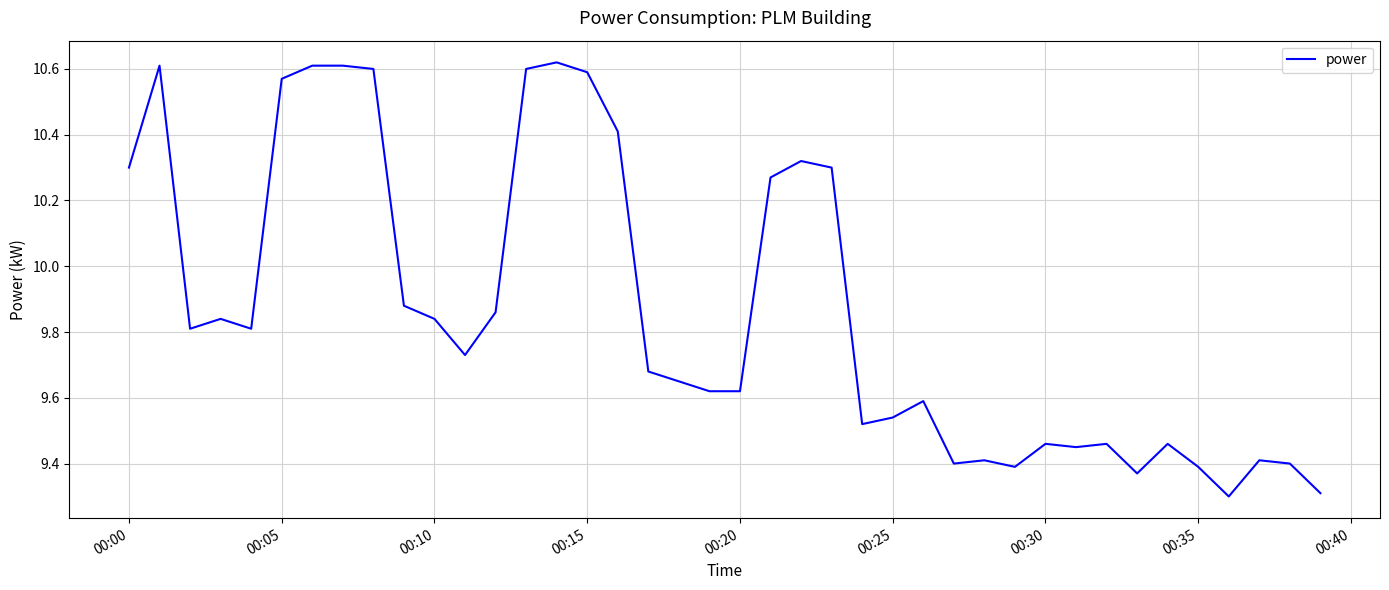

What is the difference between the maximum and minimum values?

1.3